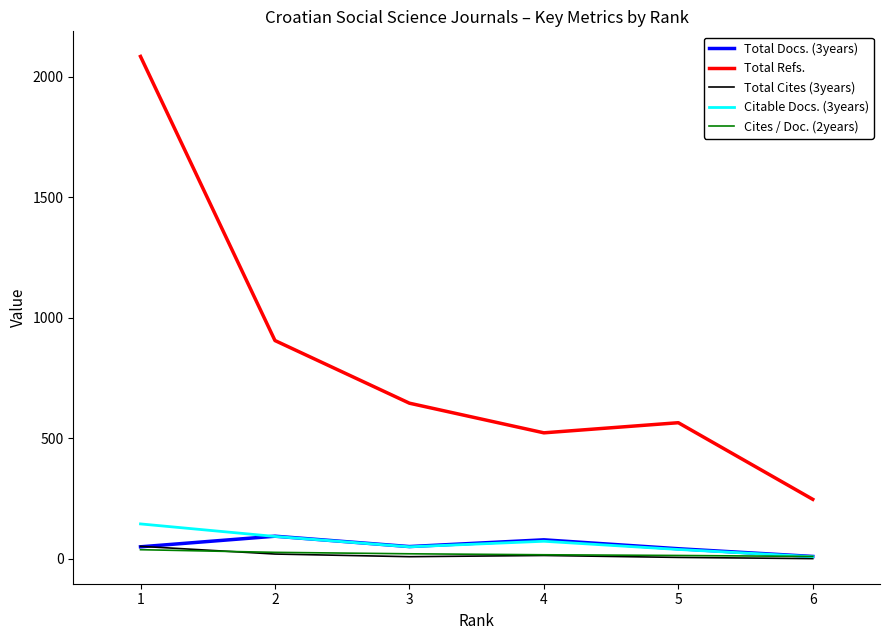

Which series has the largest range (max minus min)?

Total Refs.